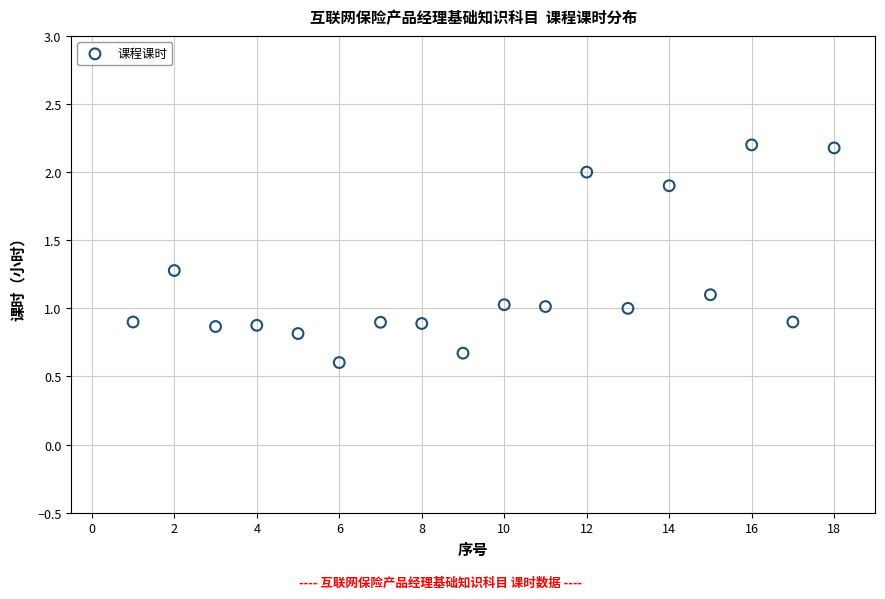

What is the range of X values (max minus min)?

17.0